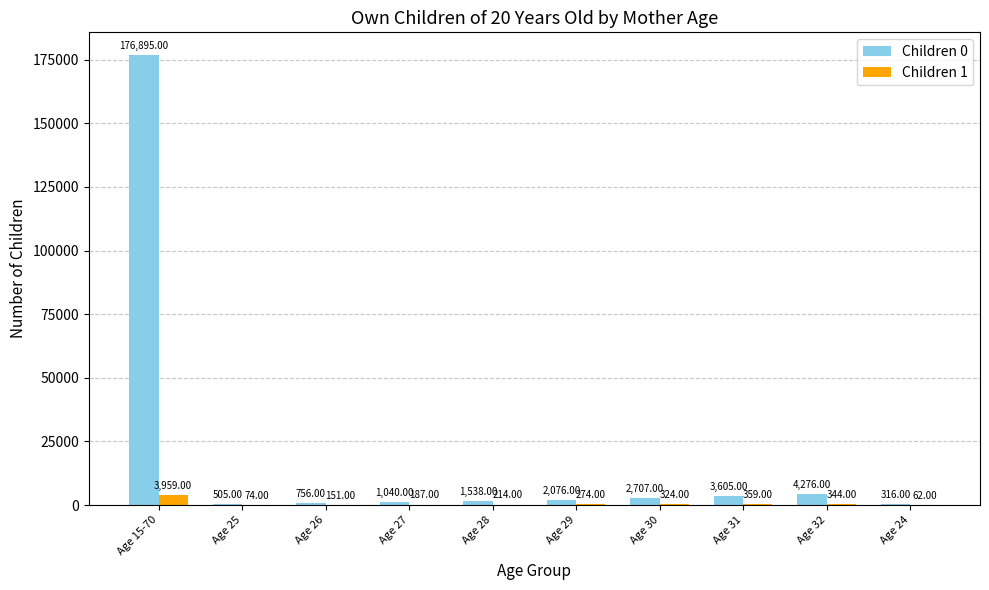

Reading left to right, extract all data points from this chart.

Children 0: 176895	505	756	1040	1538	2076	2707	3605	4276	316
Children 1: 3959	74	151	187	214	274	324	359	344	62